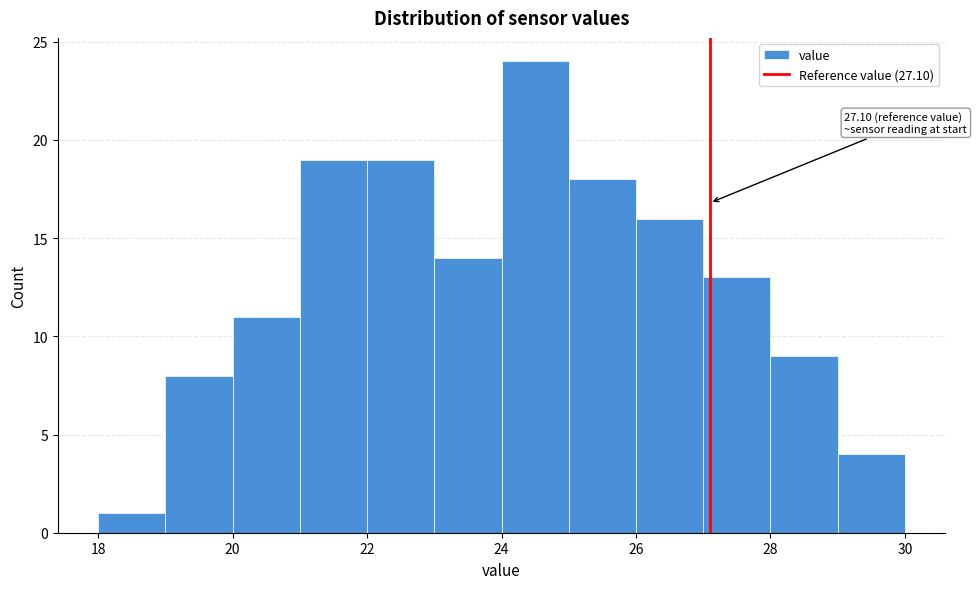

Over which range of the x-axis is the bar tallest?

24 to 25